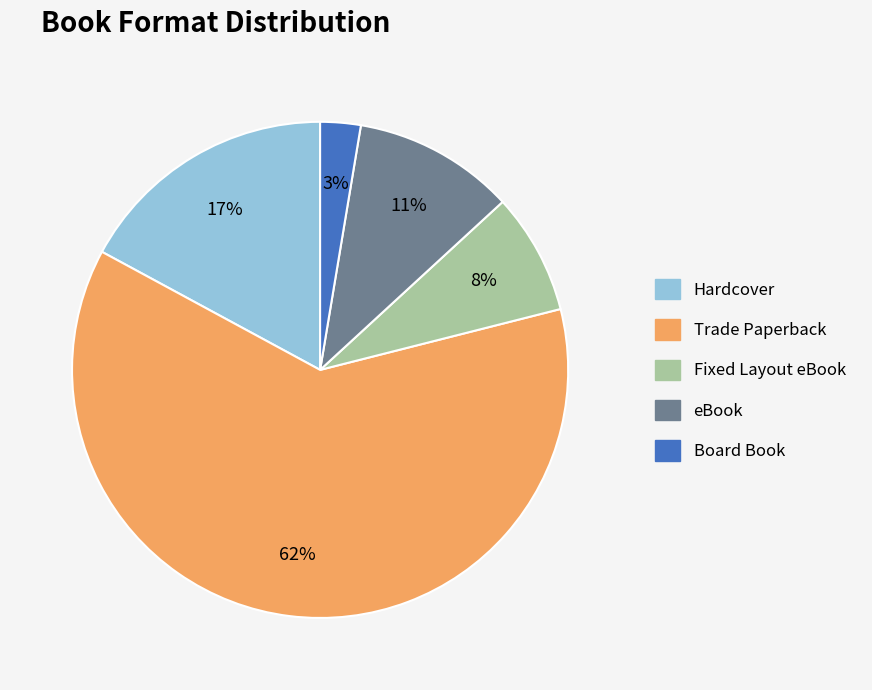

Between Hardcover and eBook, which is larger?

Hardcover